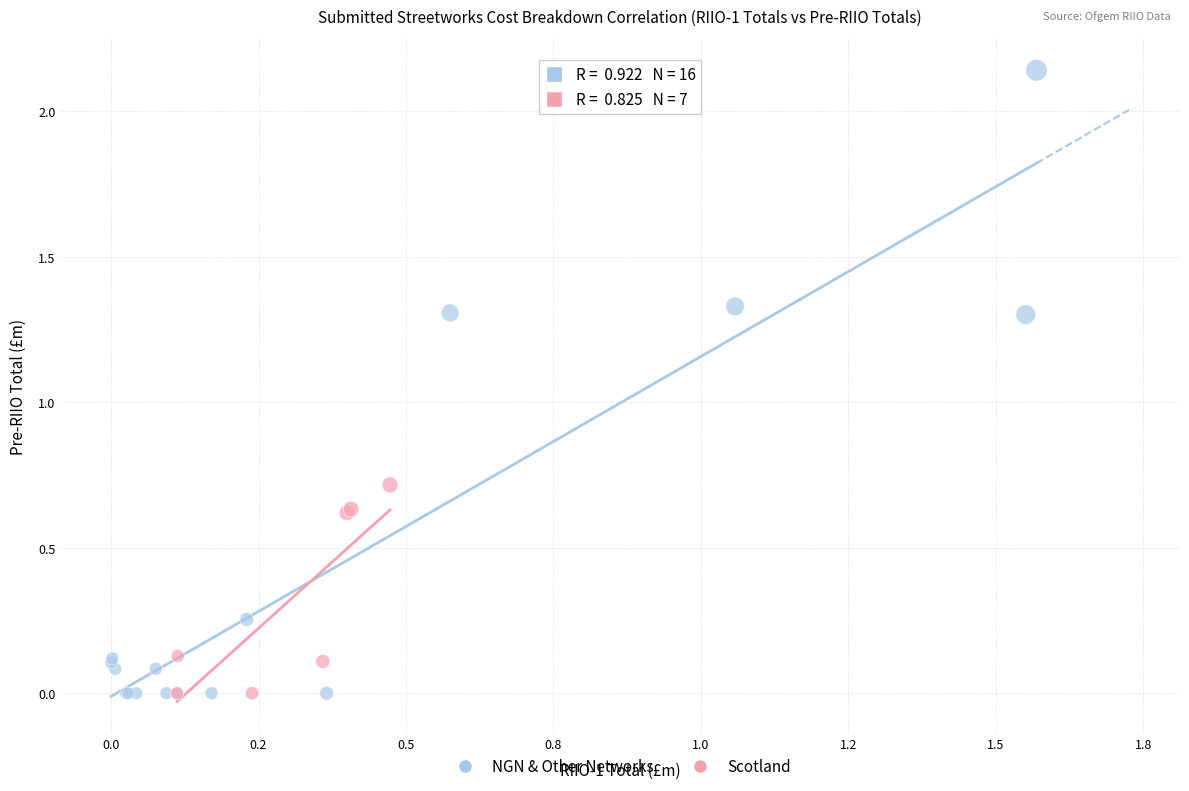

Which series contains the highest Y value?

NGN & Other Networks